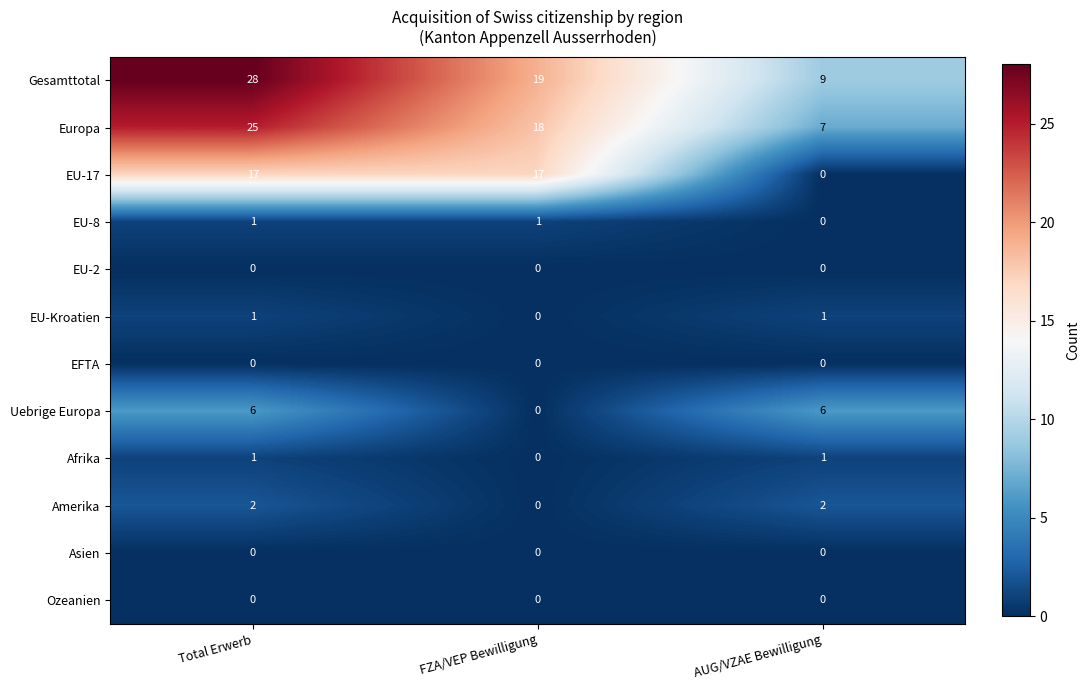

Is it true that Europa equals 7 at AUG/VZAE Bewilligung?

True